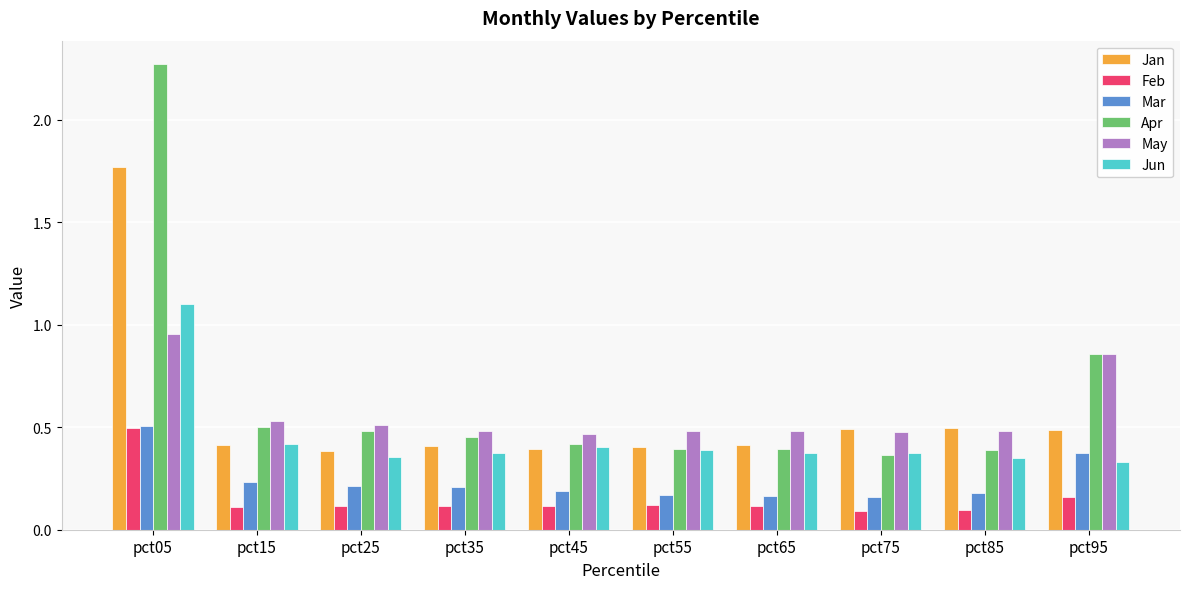

The value of Jan at pct15 is 0.4. True or false?

True